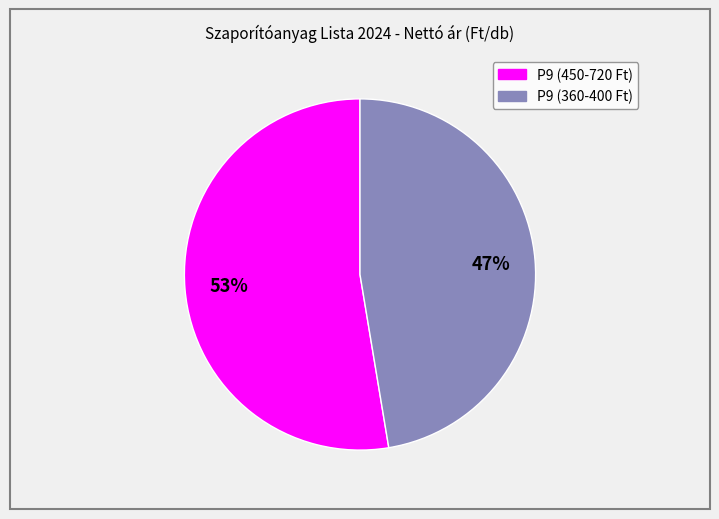

To the nearest percent, what is the average slice percentage?

50%